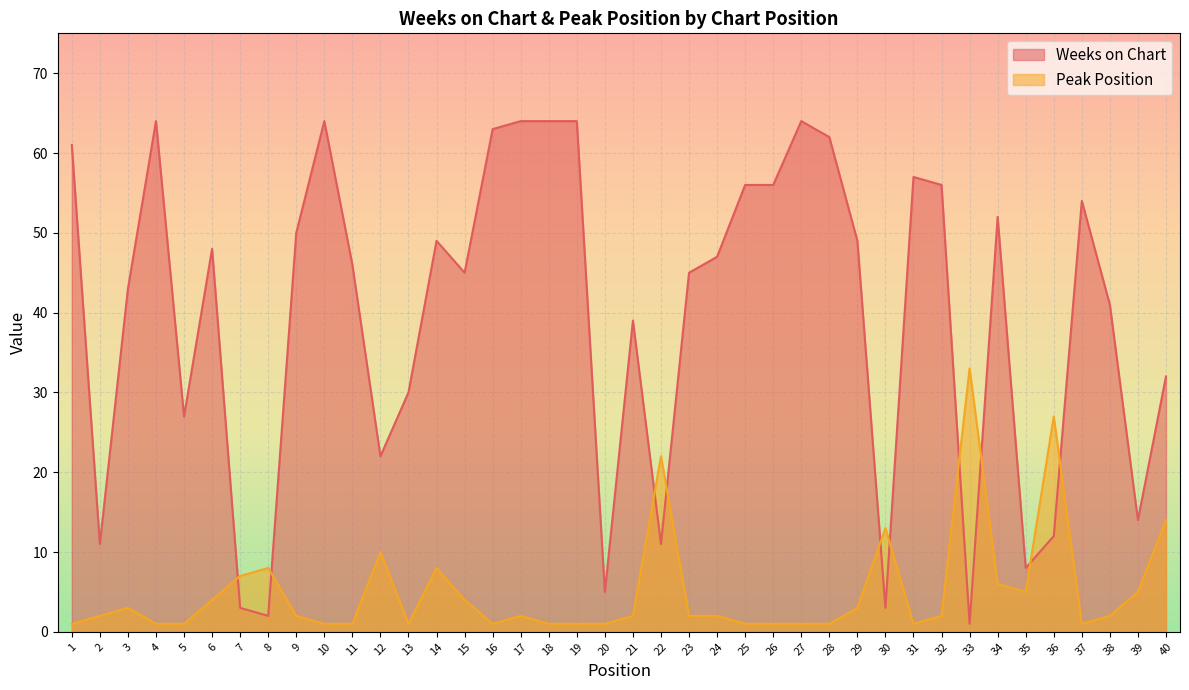

What is the value of the Weeks on Chart point at the 22nd from the left?

11